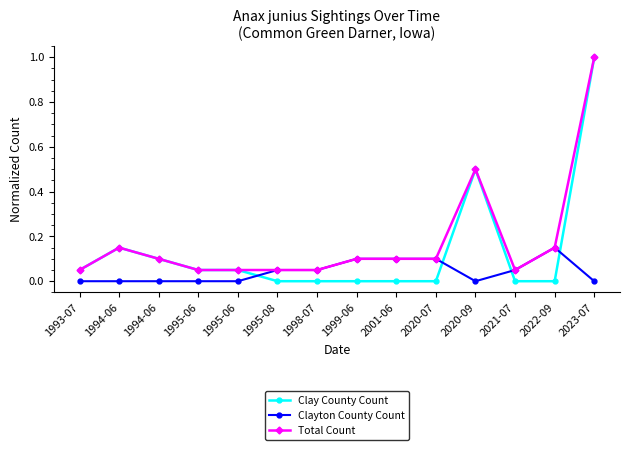

What is the total value across all series at 1995-06?

0.1